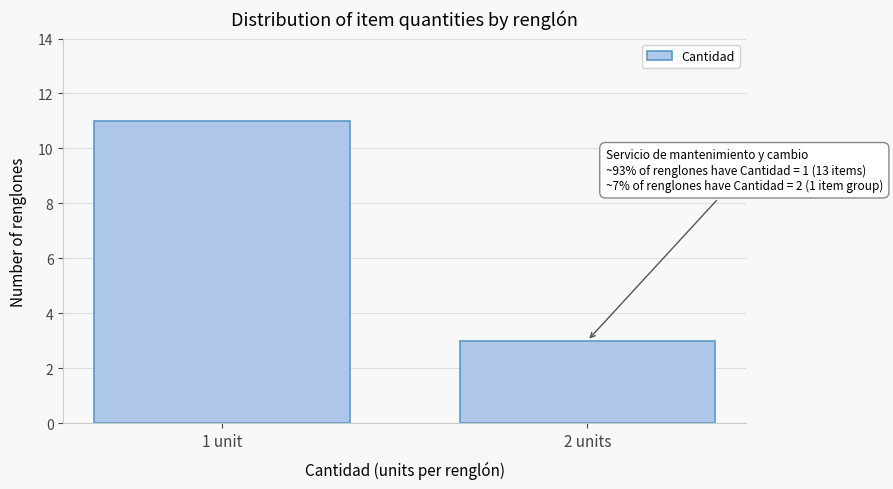

Reading left to right, extract all data points from this chart.

11	3